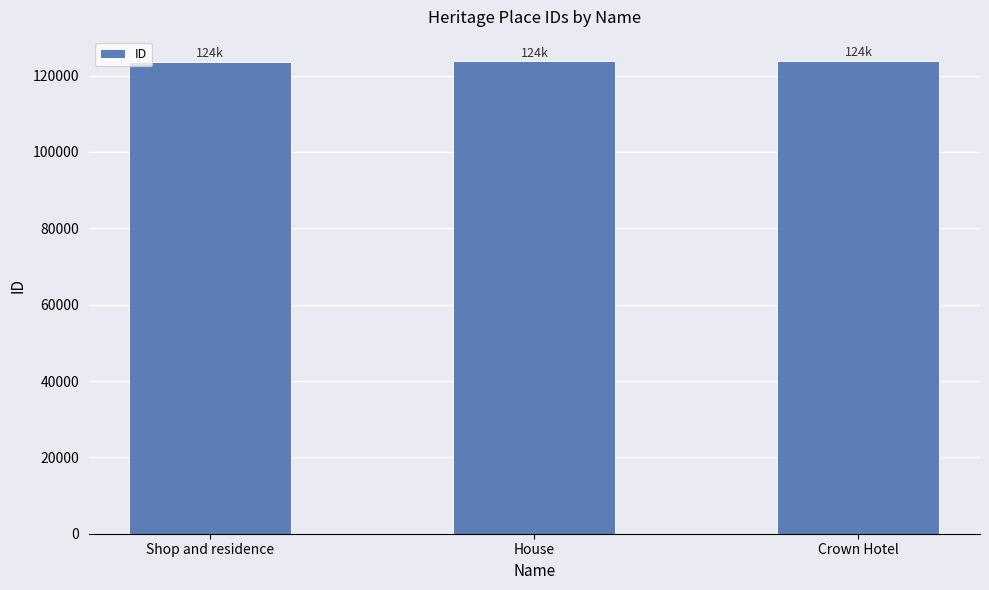

The value at Shop and residence is 123552. True or false?

True